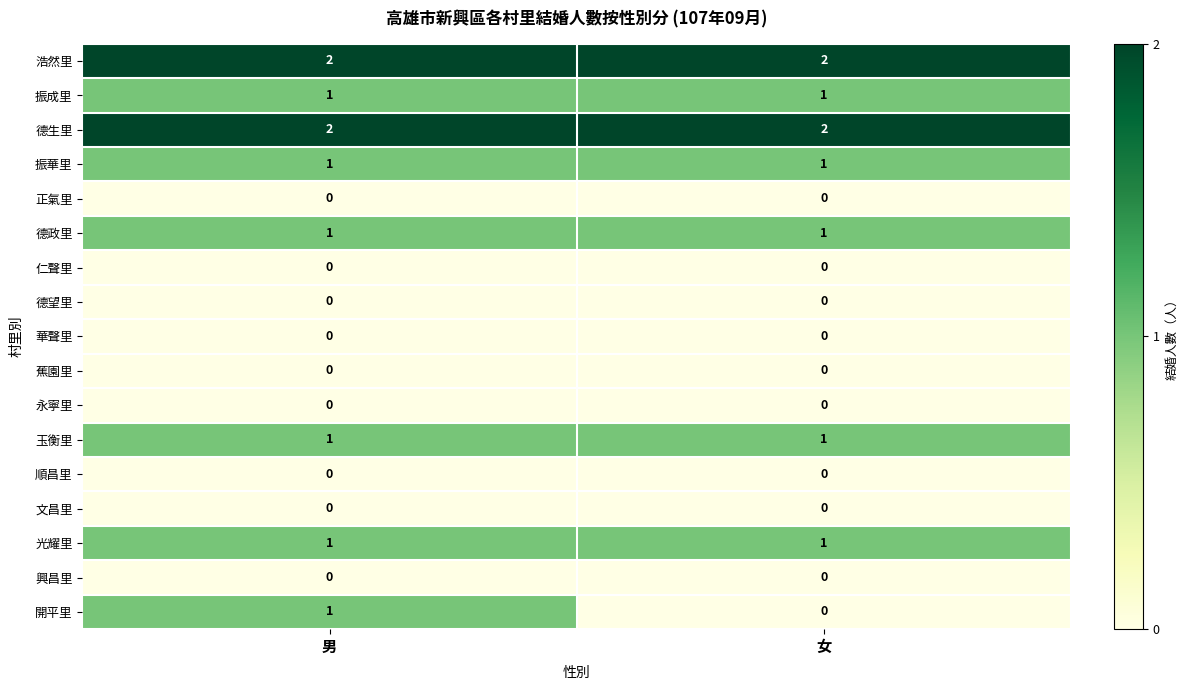

True or false: 興昌里 has a value of 0 at 男.

True